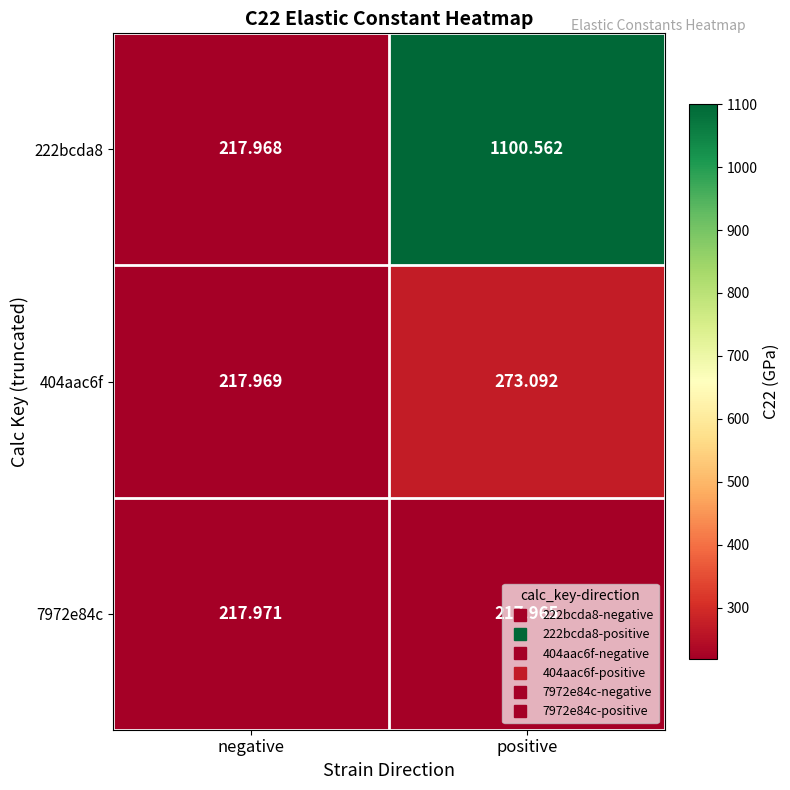

Where does the 222bcda8 series first go above 1100?

positive